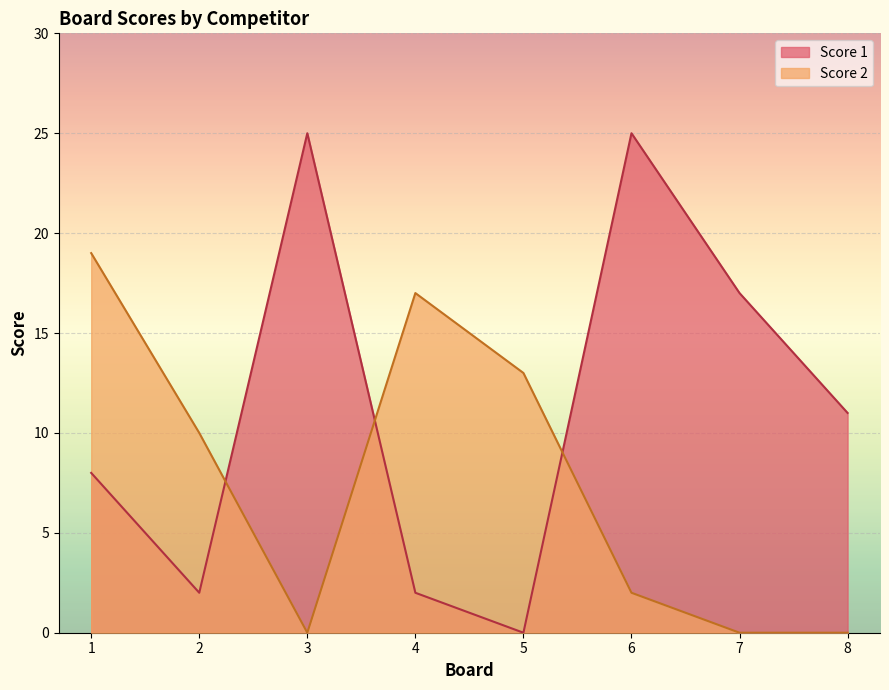

How many values in Score 1 are above zero?

7